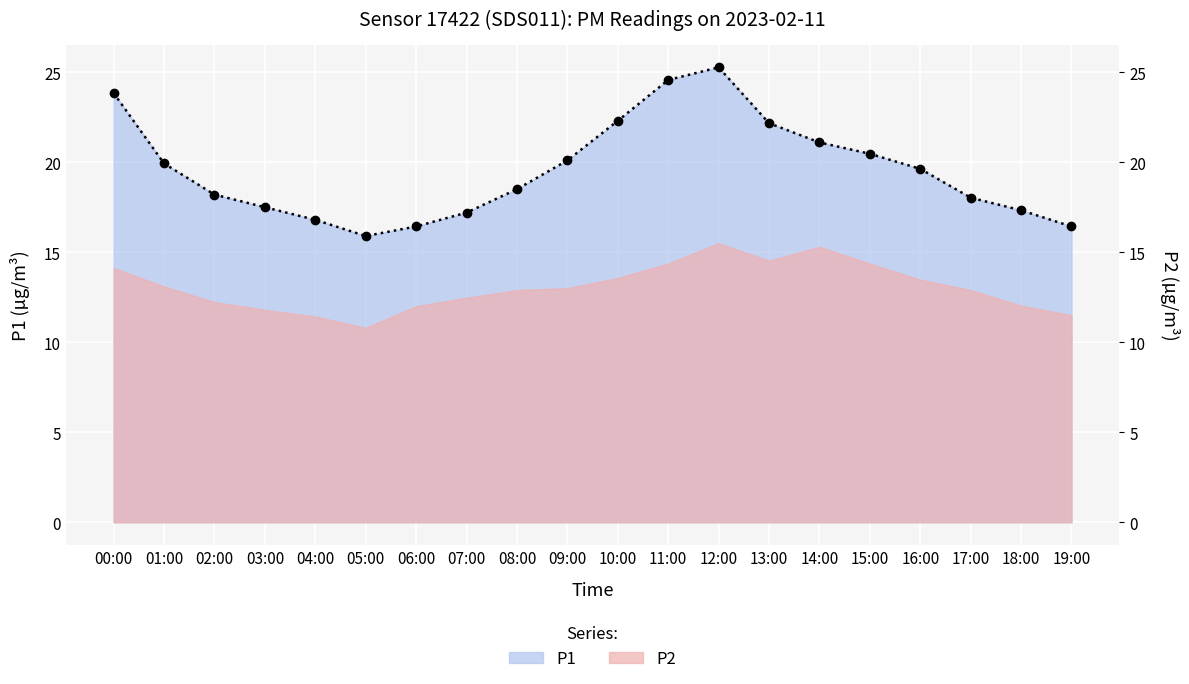

What is the ratio of the value at 11:00 to the value at 13:00?

1.1